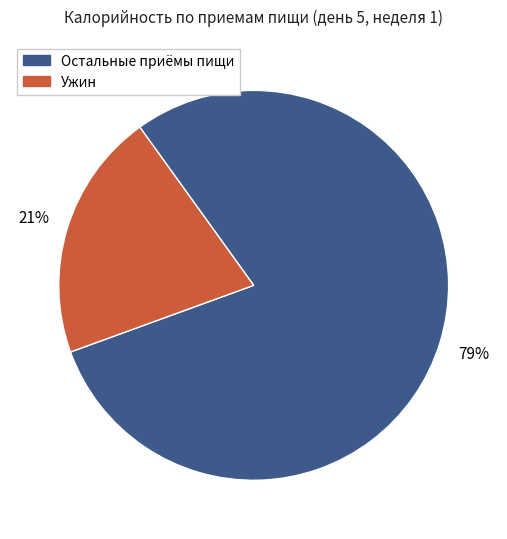

Is there any slice that represents more than half of the pie?

Yes